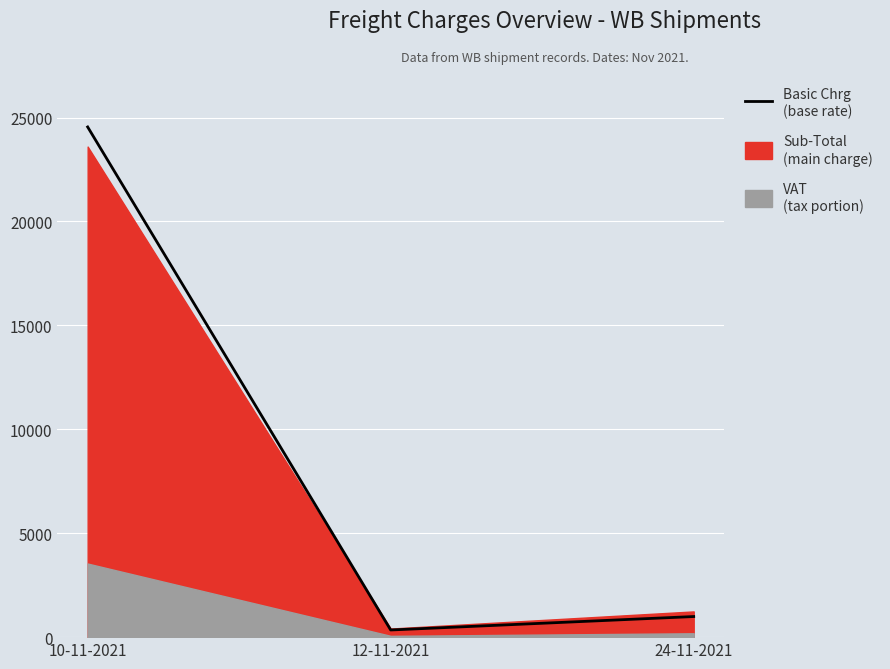

Which label corresponds to the largest value in the chart?

10-11-2021